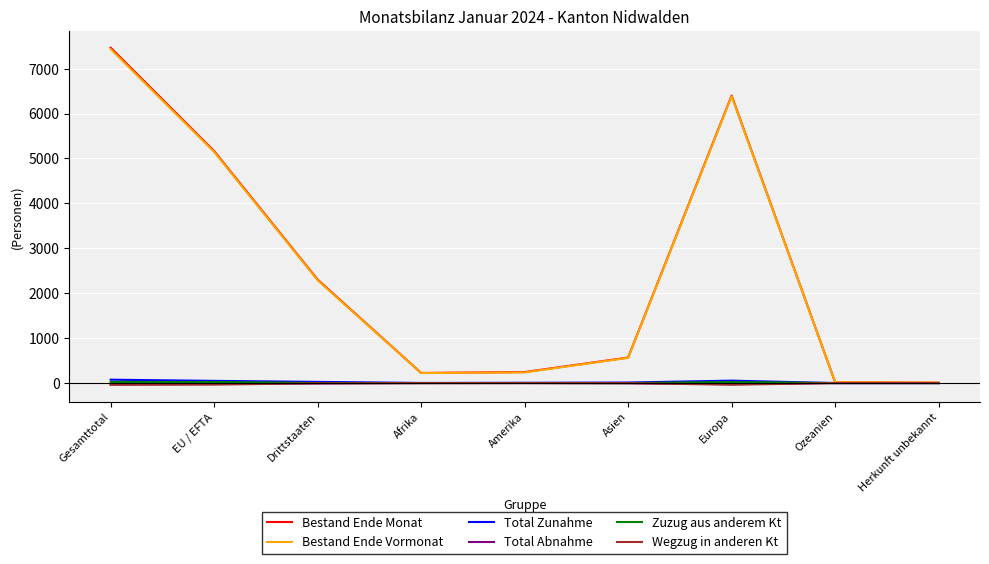

Which series has the largest range (max minus min)?

Bestand Ende Monat